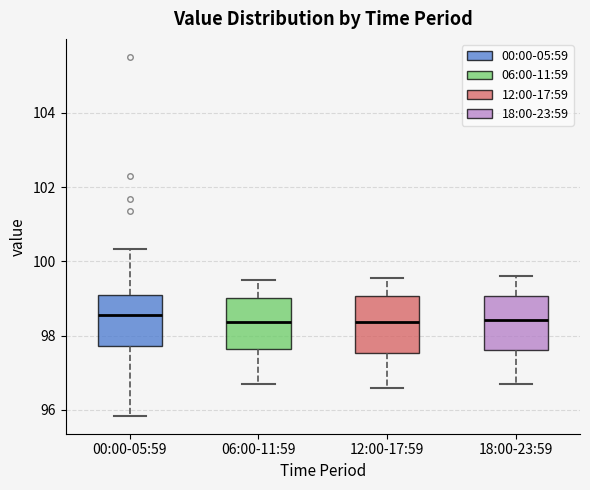

Where does the upper whisker of the box for 00:00-05:59 end on the y-axis? The values are not printed on the chart, so give them approximately, as read against the axis.

100.4